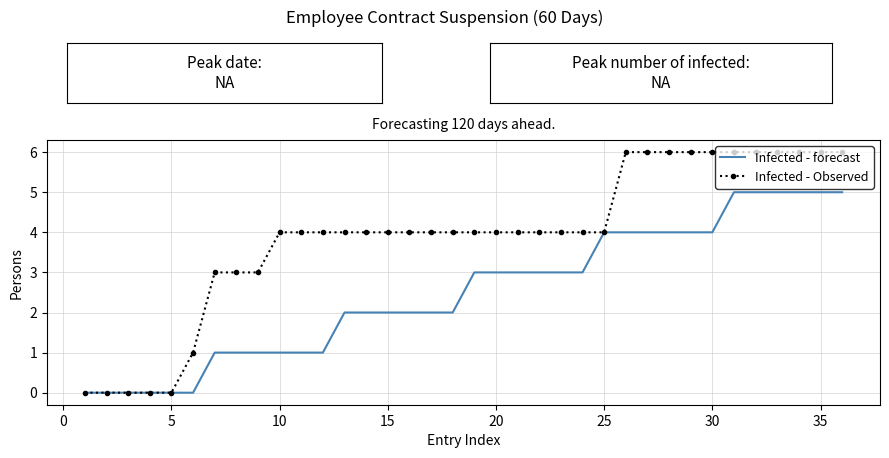

Rank the series by their maximum value, from highest to lowest.

Infected - Observed, Infected - forecast